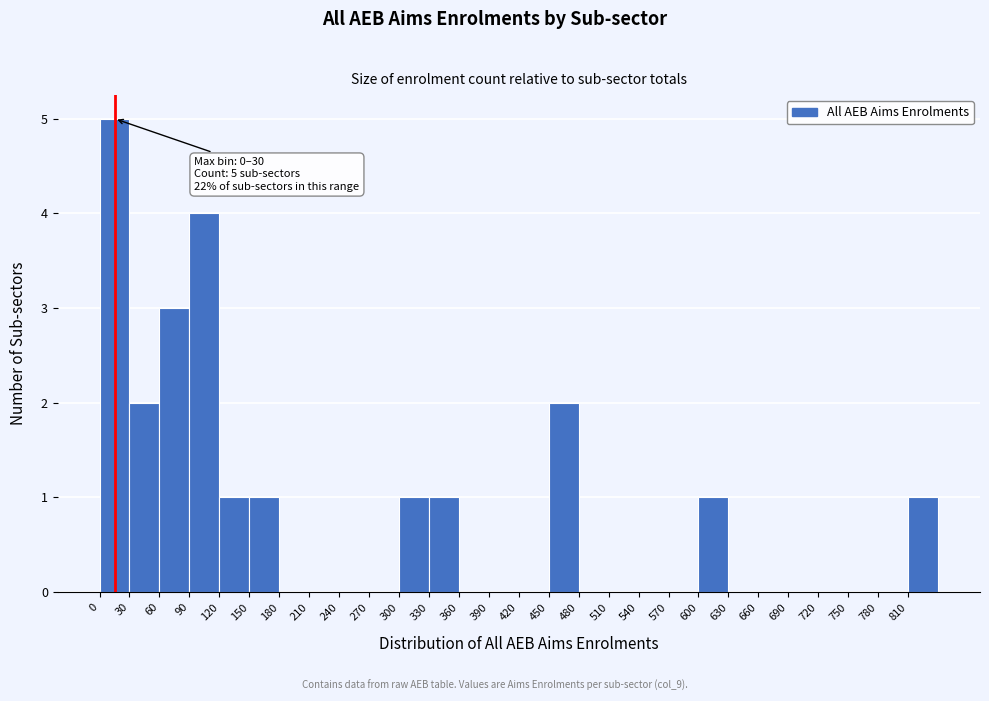

Over which range of the x-axis is the bar tallest?

0 to 30